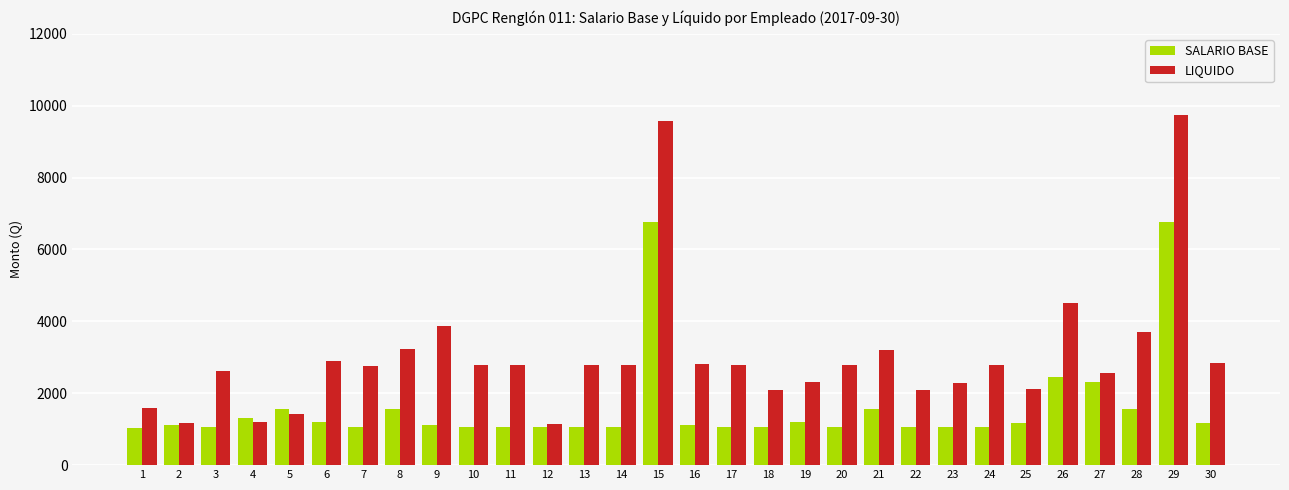

Is it true that SALARIO BASE equals 2315.0 at 27?

True